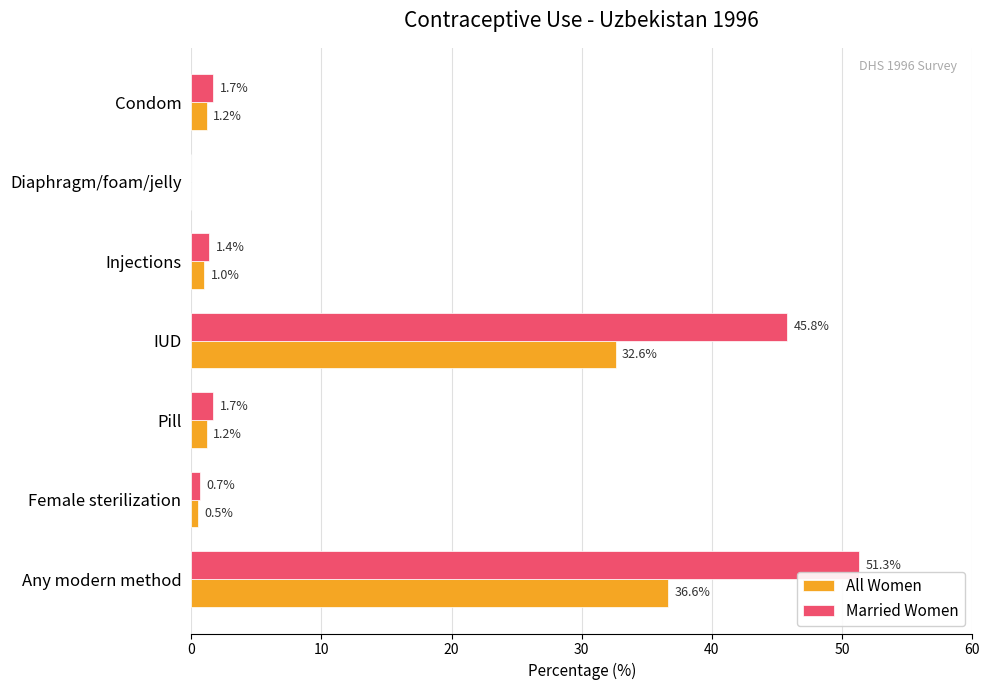

Between Female sterilization and Condom, which series saw the biggest shift?

Married Women